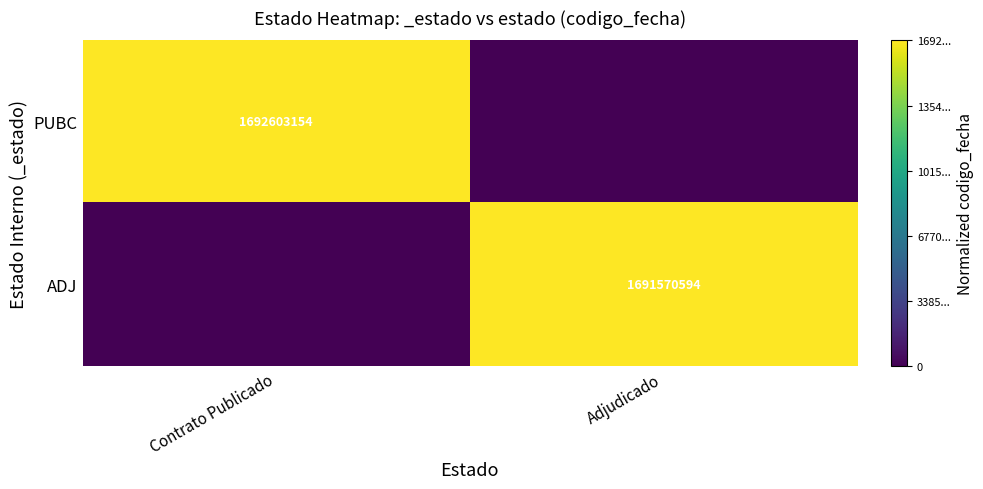

The ADJ series shows 491502672 at Adjudicado. True or false?

False